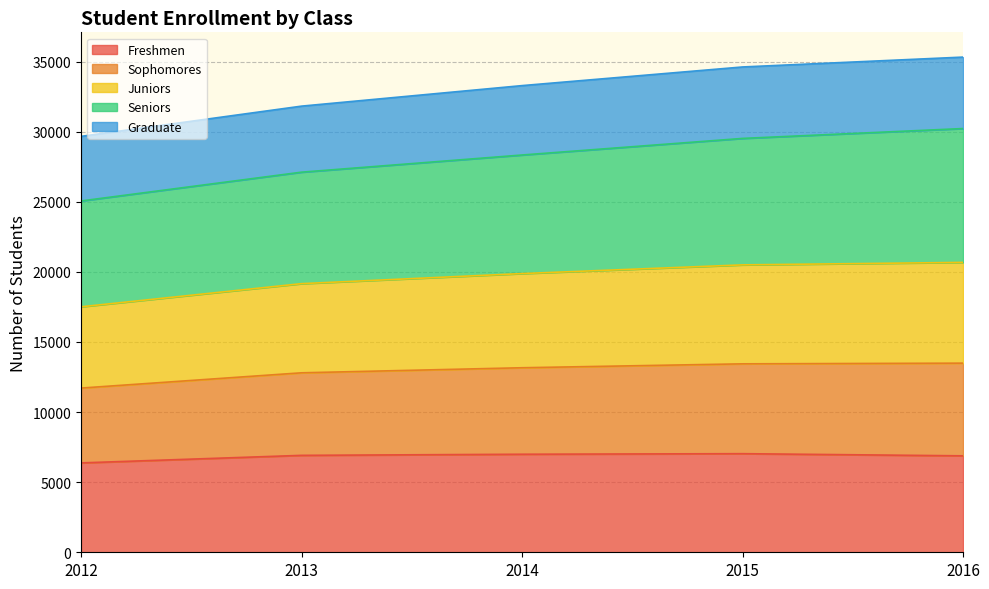

What is the total value across all series at 2015?

34616